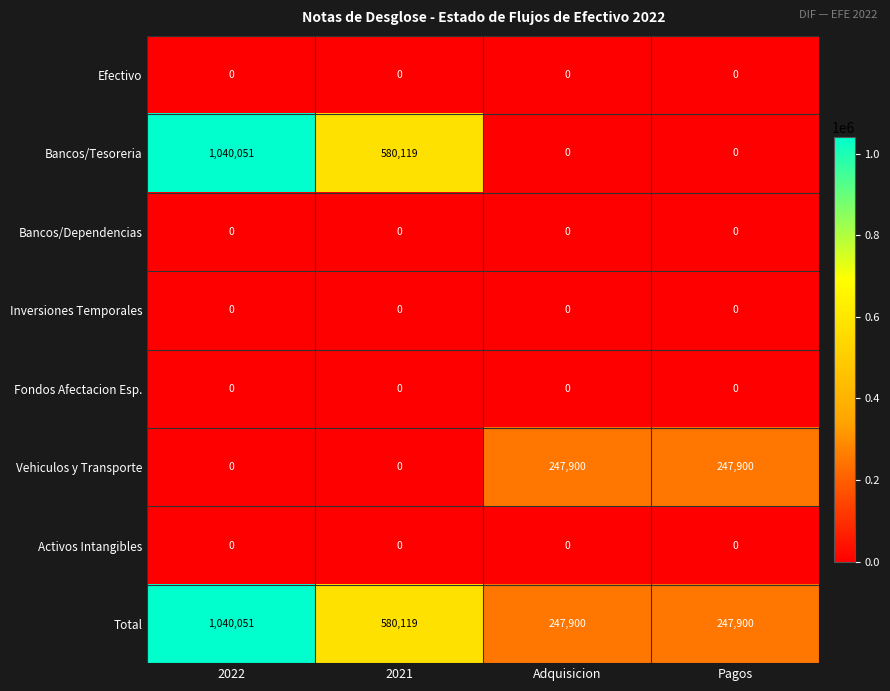

Count the Total values in the range 247900 to 1040051.

4